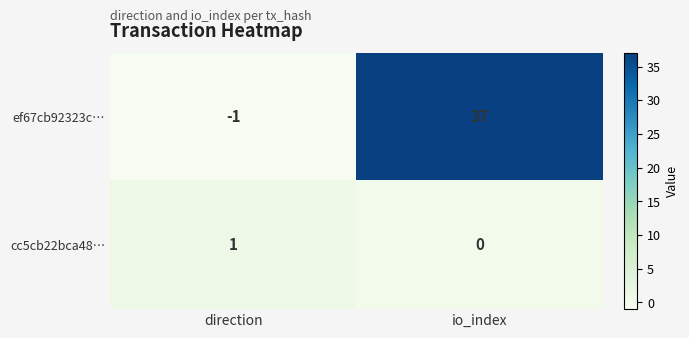

List the series in order of their overall mean, highest first.

ef67cb92323c…, cc5cb22bca48…